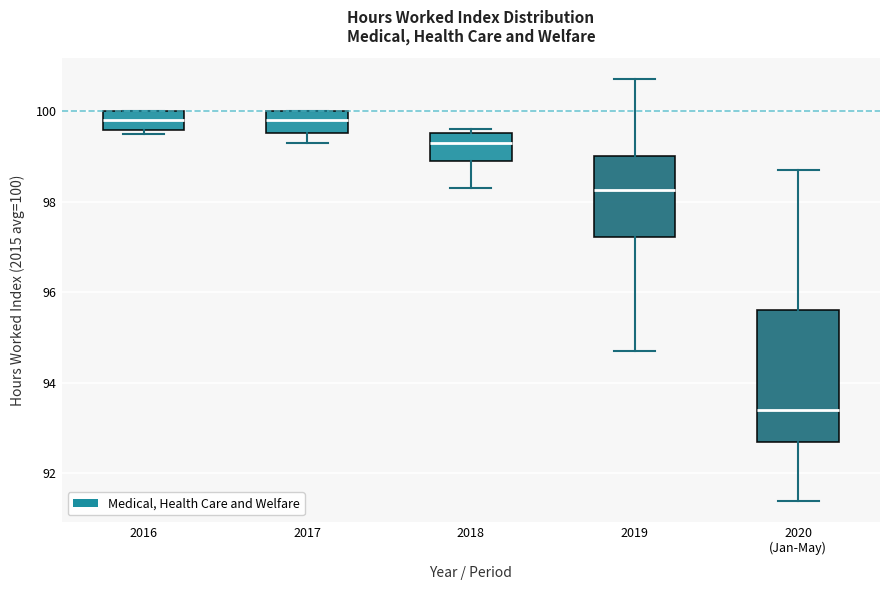

Reading left to right, transcribe this box plot: for each box, give where its median line is, the range the box spans, and where its two whiskers end, as read against the y-axis. The values are not printed on the chart, so give them approximately, as read against the axis.

2016: median 99.8, box 99.6 to 100.0, whiskers 99.6 (just below the box's lower edge) to 100.0
2017: median 99.8, box 99.6 to 100.0, whiskers 99.4 to 100.0
2018: median 99.4, box 99.0 to 99.6, whiskers 98.4 to 99.6 (just above the box's upper edge)
2019: median 98.2, box 97.2 to 99.0, whiskers 94.8 to 100.8
2020 (Jan-May): median 93.4, box 92.8 to 95.6, whiskers 91.4 to 98.8